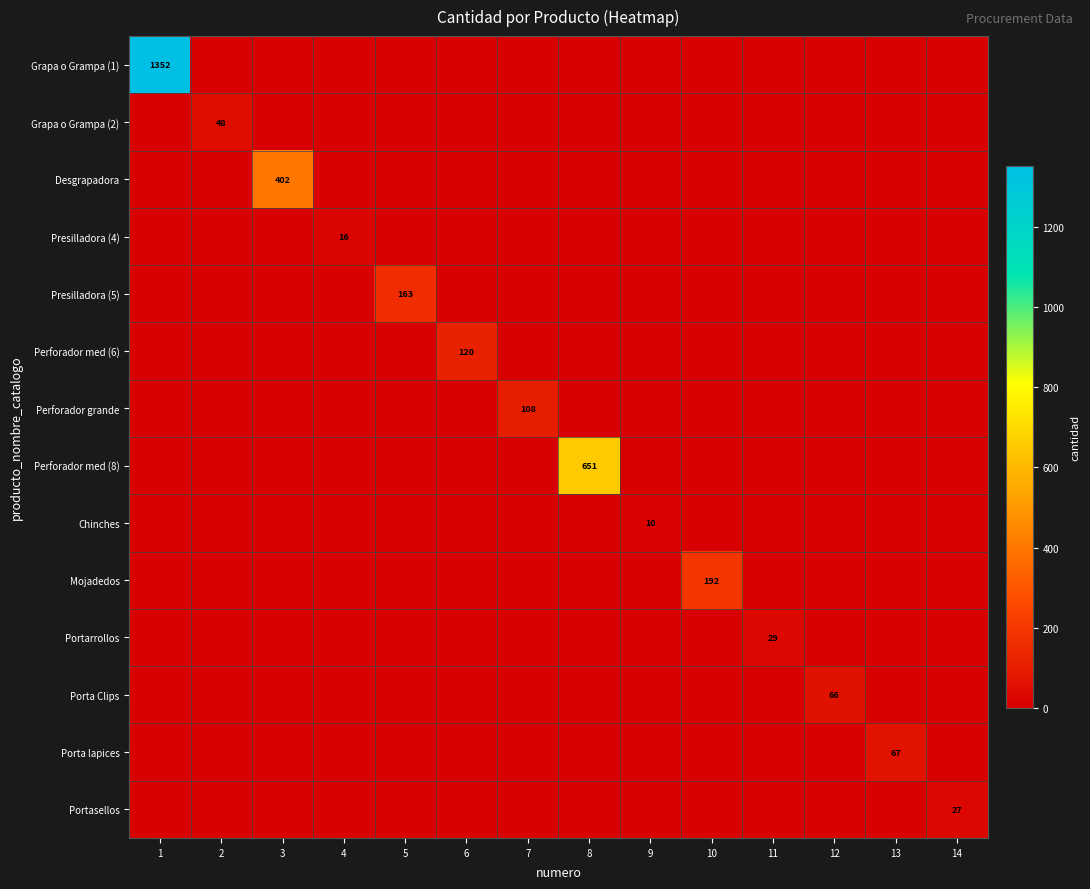

Which series has the largest total across all categories?

Grapa o Grampa (1)